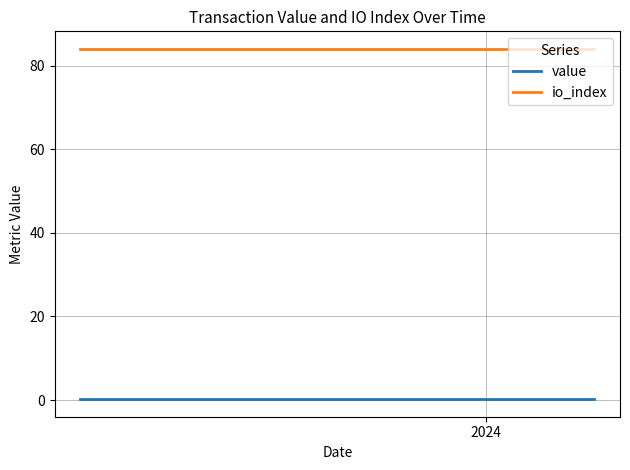

What is the highest value of the io_index series?

84.0